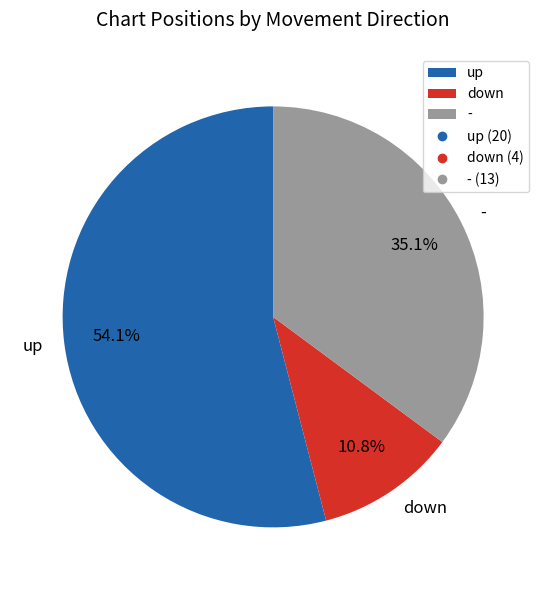

What is the total percentage of - and down?

45.9%